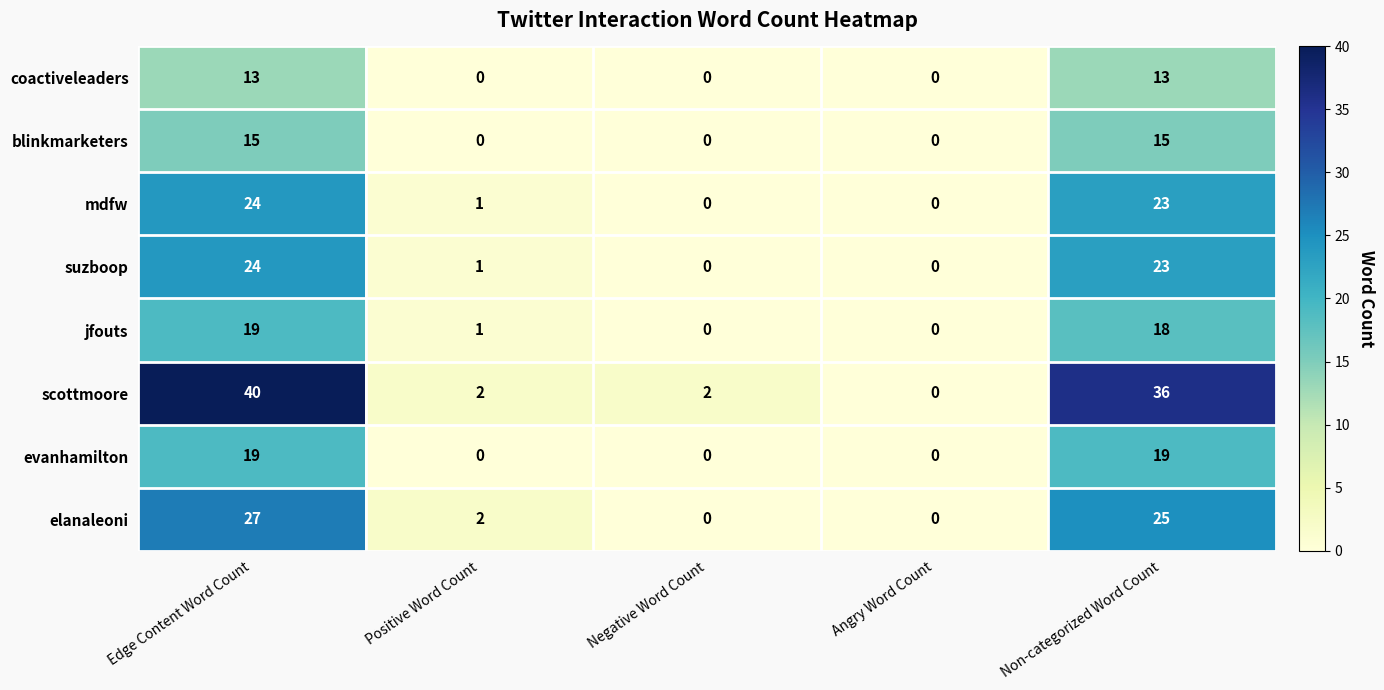

At which category is the sum across all series the highest?

Edge Content Word Count